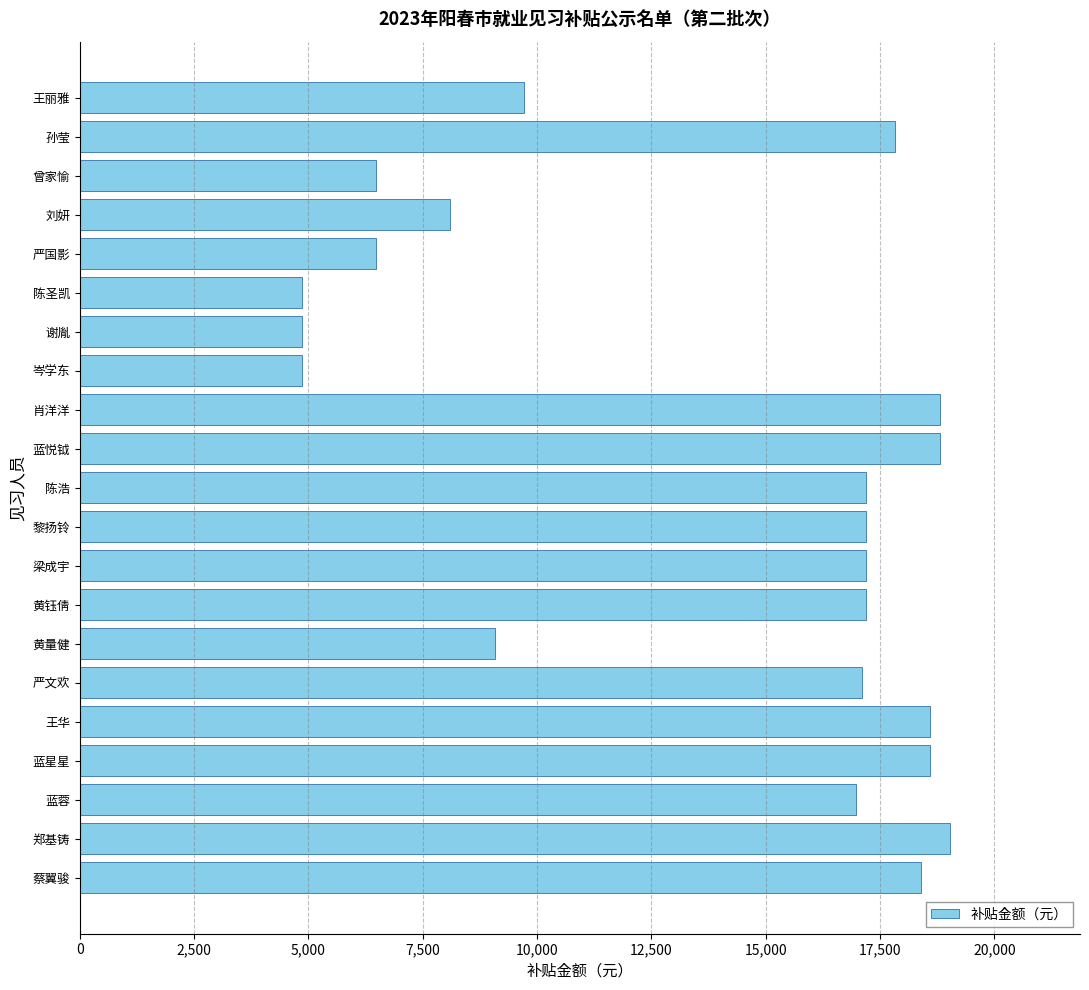

What is the difference between the maximum and minimum values?

14160.0